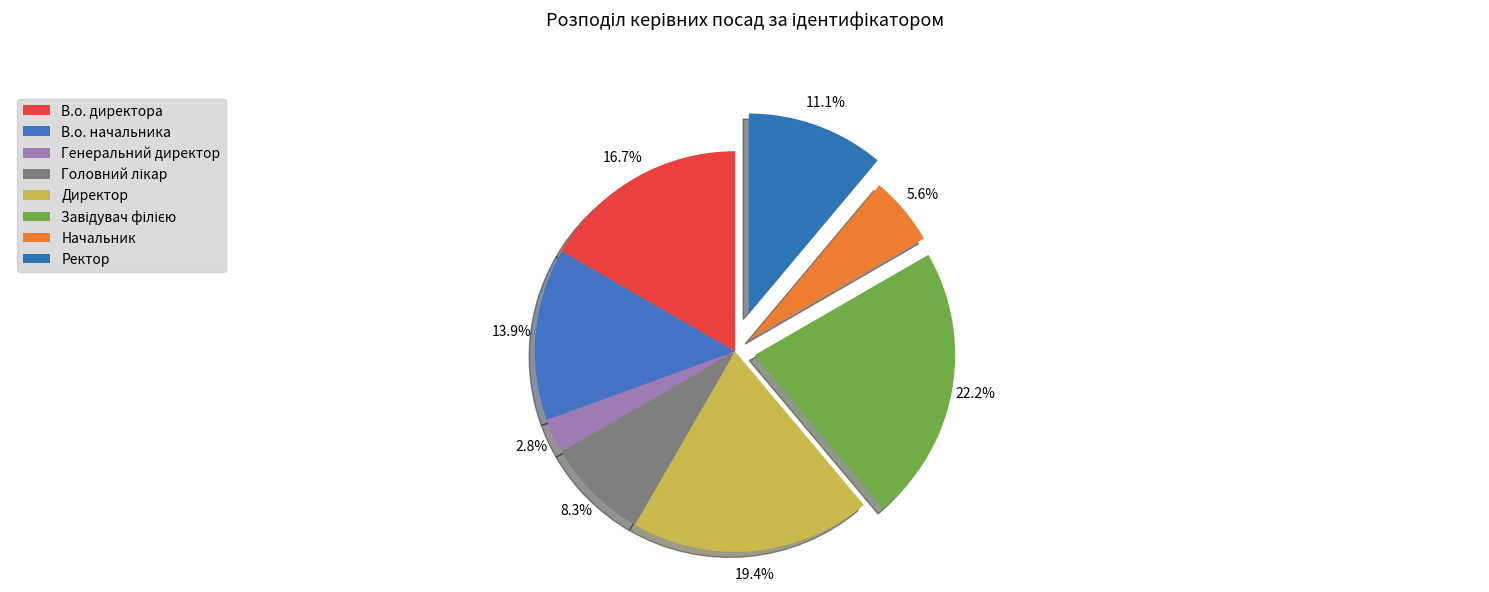

To the nearest percent, what percentage of the pie is В.о. директора?

17%